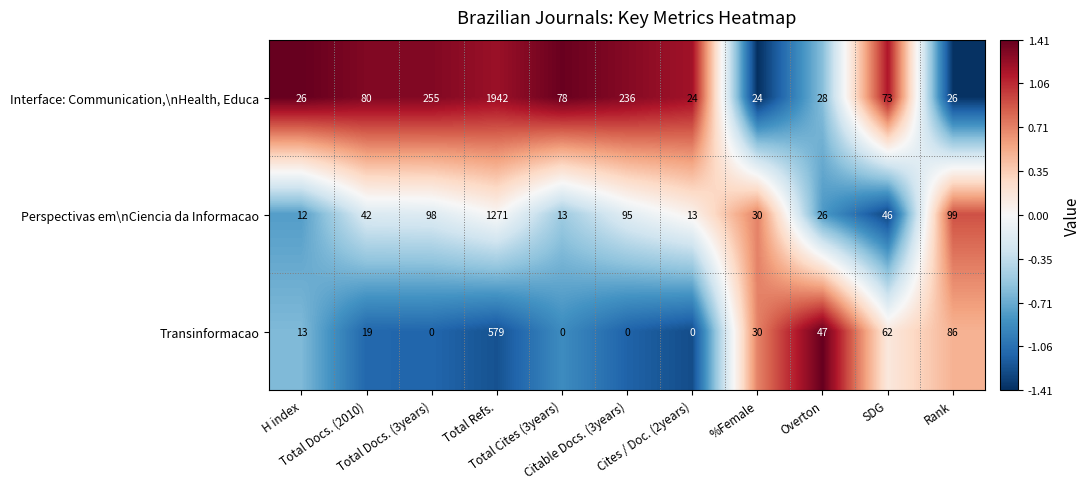

What is the sum of all Interface: Communication,\nHealth, Educa values?

2792